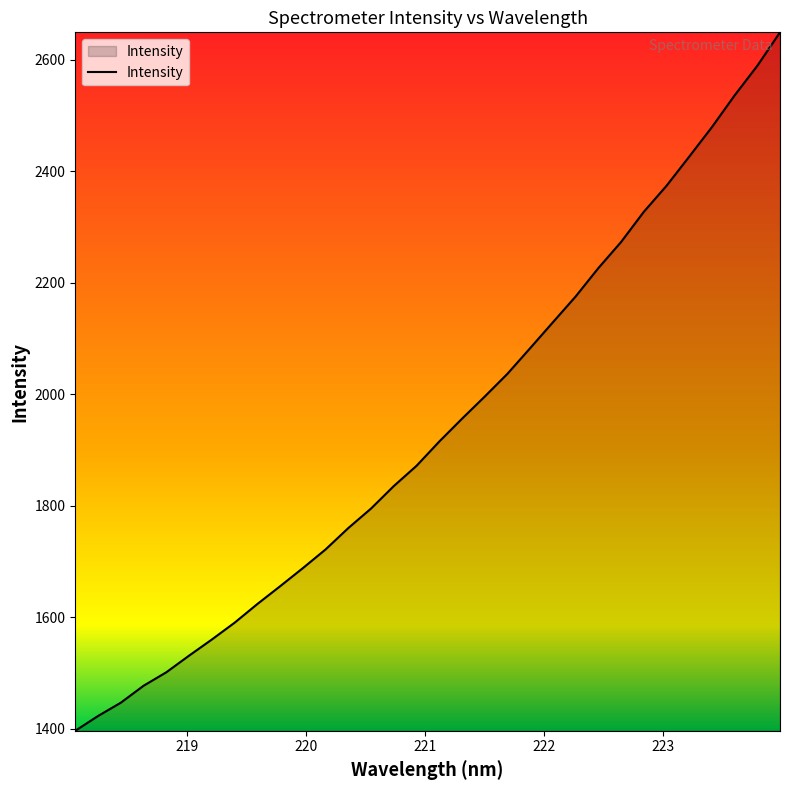

What is the difference between the maximum and minimum values?

1253.1